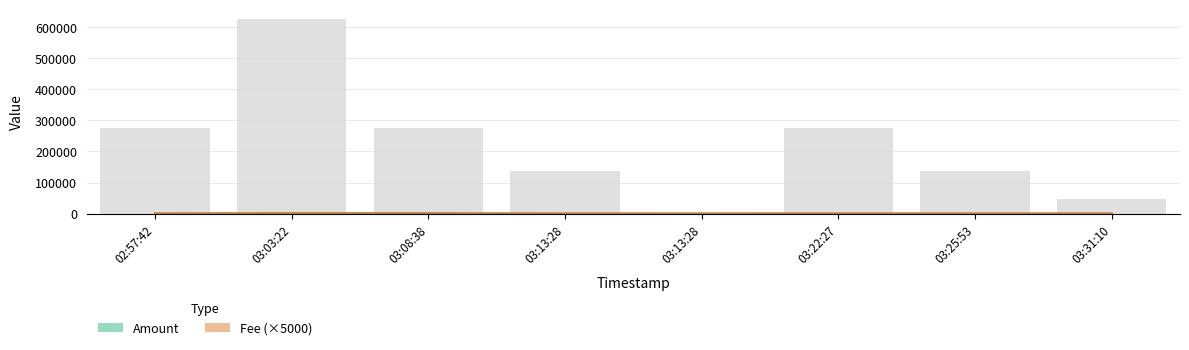

What is the spread (max minus min) of values at 03:13:28?

110.2